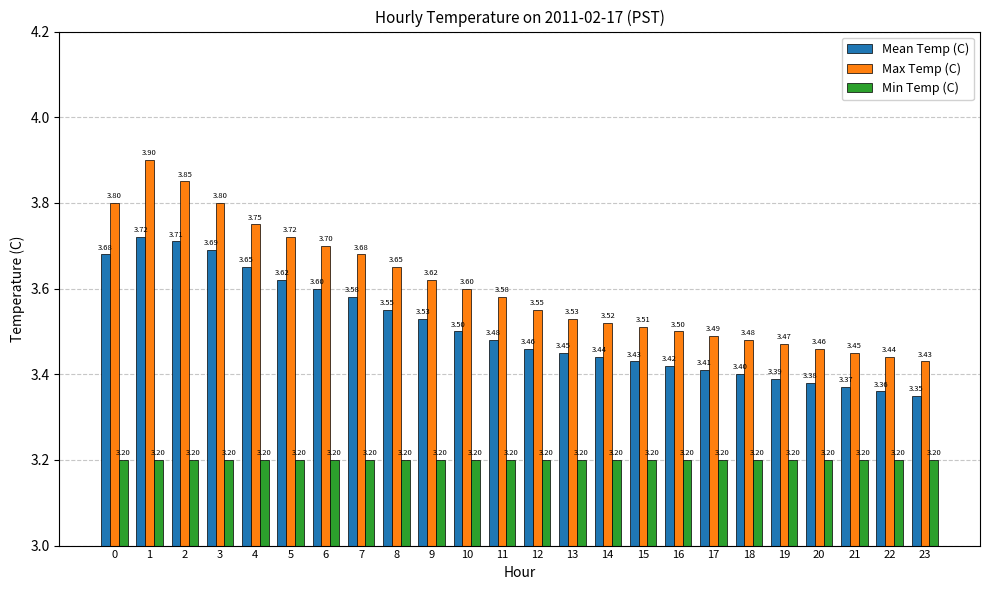

What is the maximum value shown in the chart?

3.9